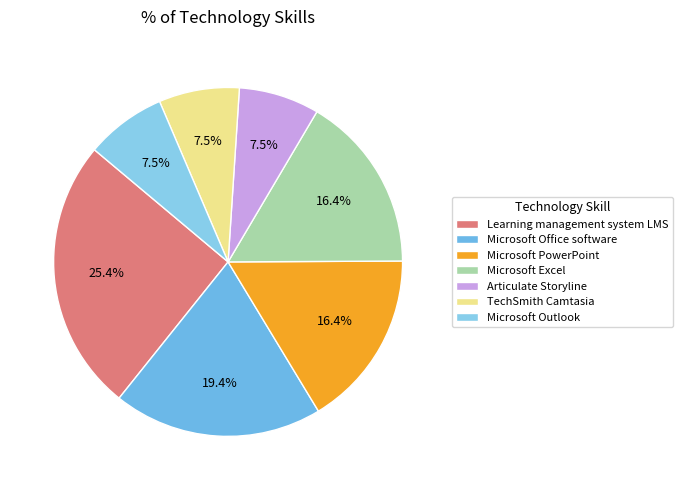

Which slice is the largest?

Learning management system LMS